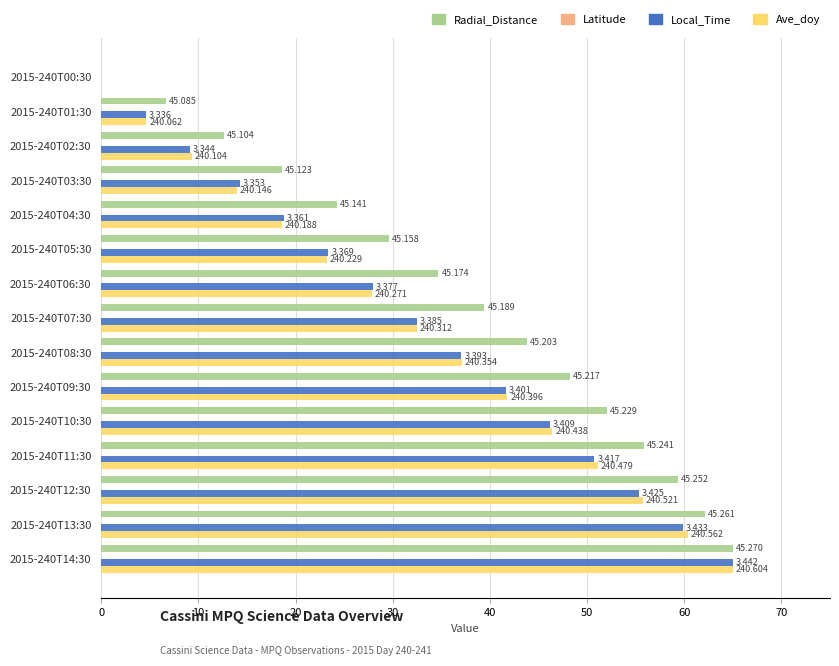

How many groups of bars are there?

15